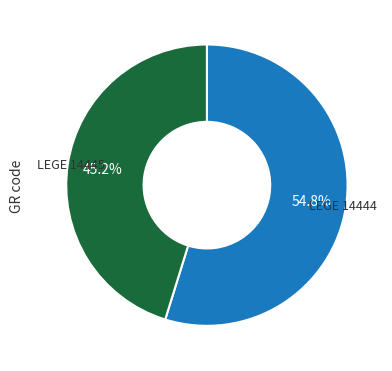

To the nearest percent, what is the average slice percentage?

50%